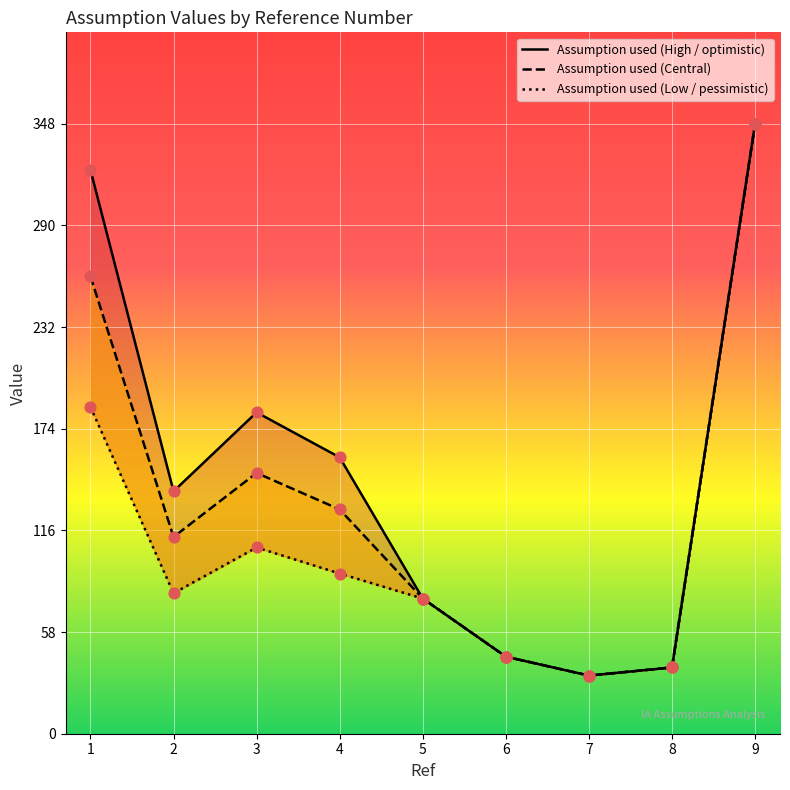

What are all the series names shown in the legend?

Assumption used (High / optimistic), Assumption used (Central), Assumption used (Low / pessimistic)